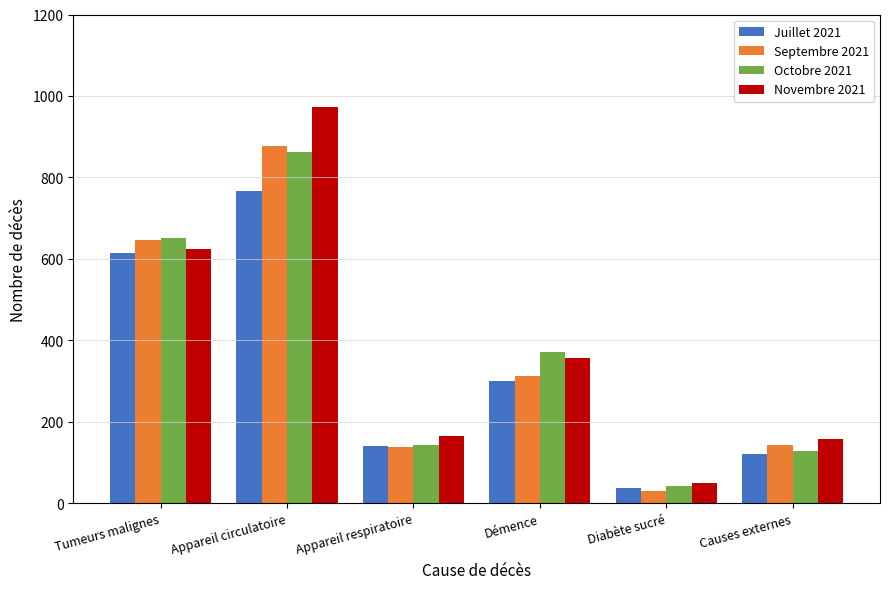

Reading right to left, extract all data points from this chart.

Juillet 2021: Causes externes=121	Diabète sucré=38	Démence=301	Appareil respiratoire=140	Appareil circulatoire=767	Tumeurs malignes=615
Septembre 2021: Causes externes=143	Diabète sucré=29	Démence=312	Appareil respiratoire=137	Appareil circulatoire=877	Tumeurs malignes=646
Octobre 2021: Causes externes=128	Diabète sucré=42	Démence=370	Appareil respiratoire=144	Appareil circulatoire=863	Tumeurs malignes=651
Novembre 2021: Causes externes=158	Diabète sucré=50	Démence=356	Appareil respiratoire=166	Appareil circulatoire=972	Tumeurs malignes=625